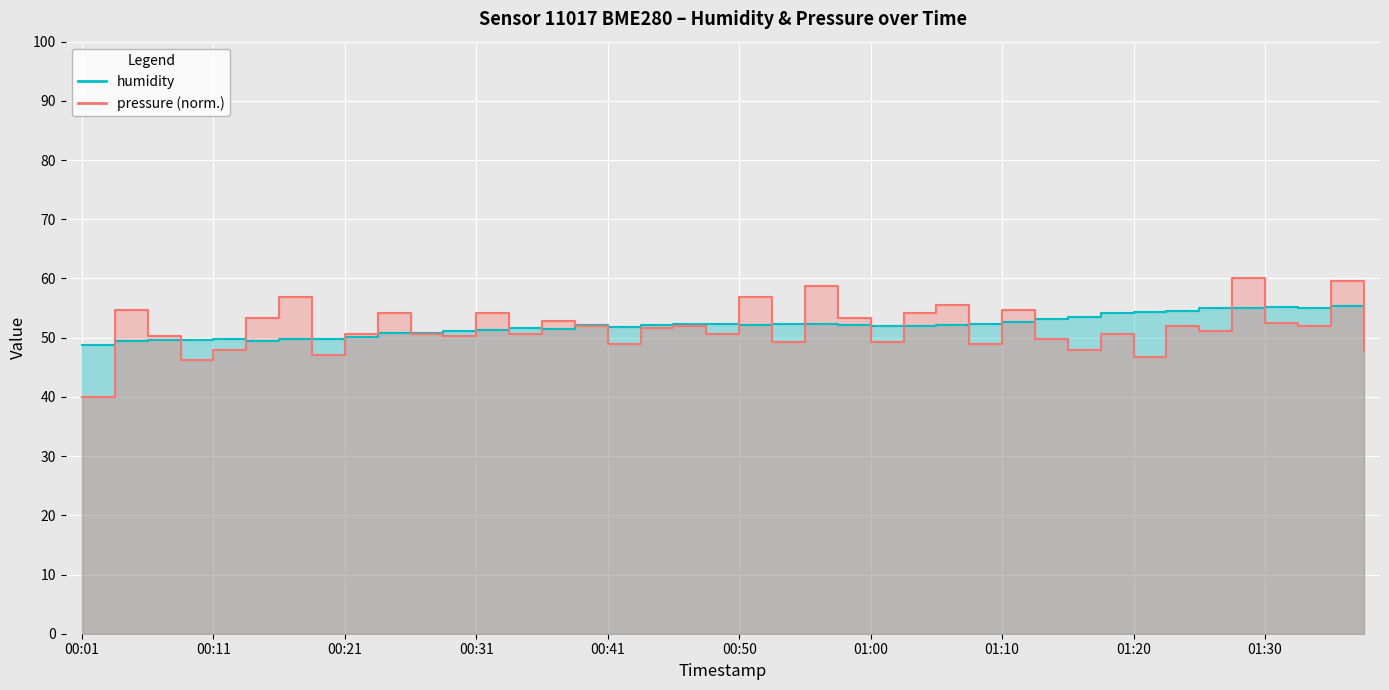

How many series are shown in this chart?

2